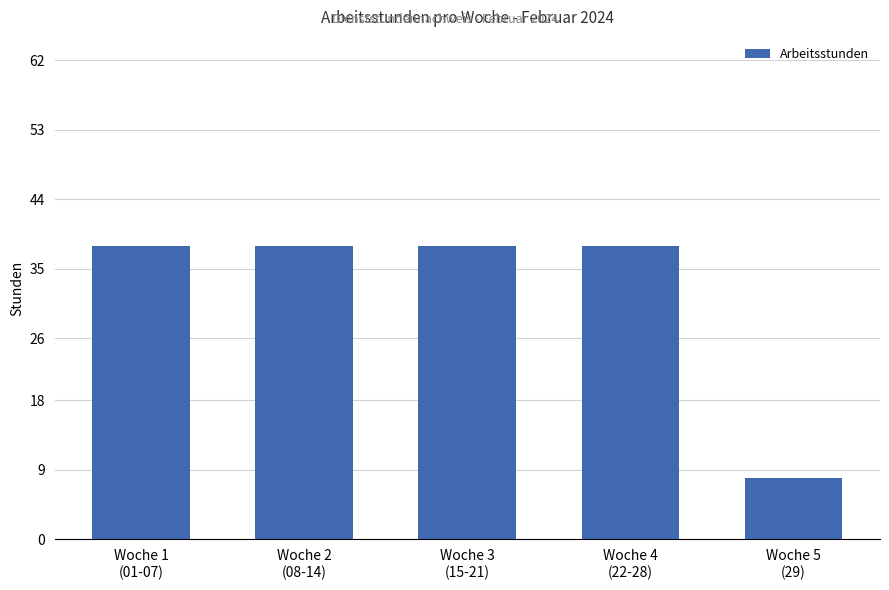

Reading right to left, what are all the values shown in this chart?

Woche 5
(29)=8	Woche 4
(22-28)=38	Woche 3
(15-21)=38	Woche 2
(08-14)=38	Woche 1
(01-07)=38